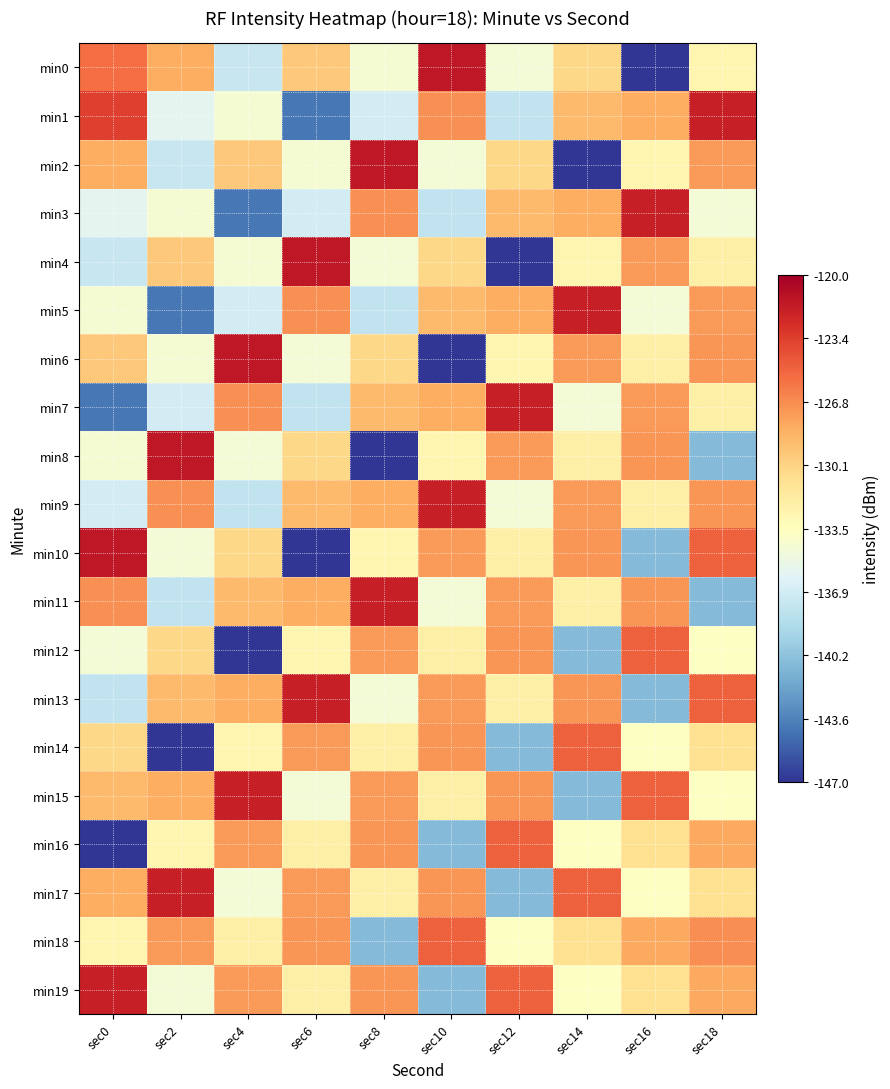

What is the minimum value shown in the chart?

-146.9